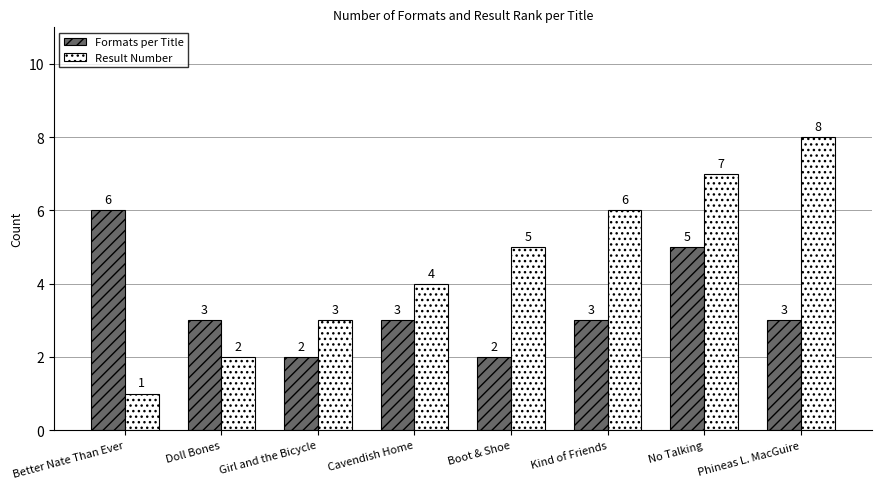

Which series changed the most between Girl and the Bicycle and Boot & Shoe?

Result Number